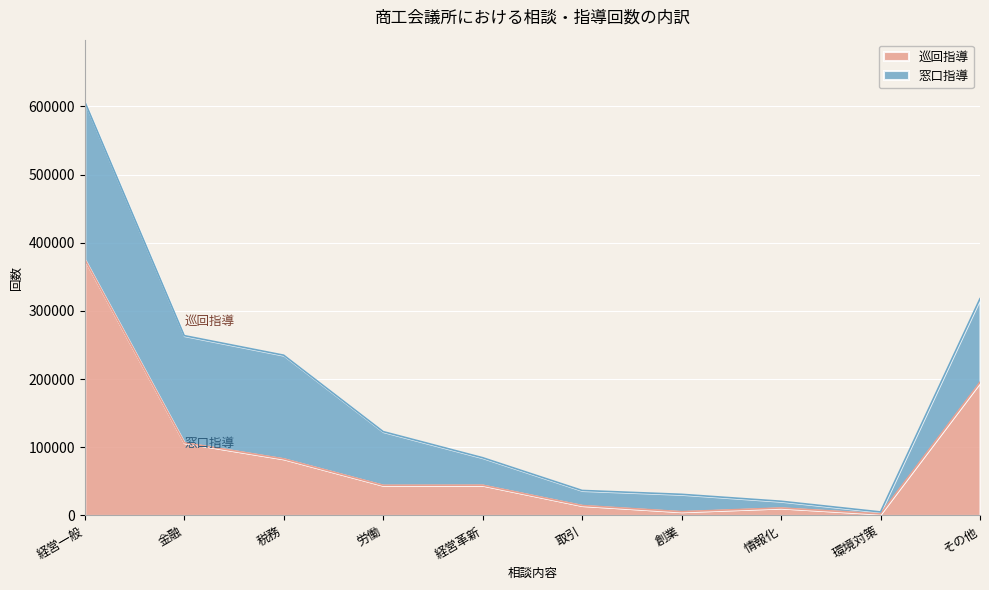

At which label is the value closest to 188892?

その他